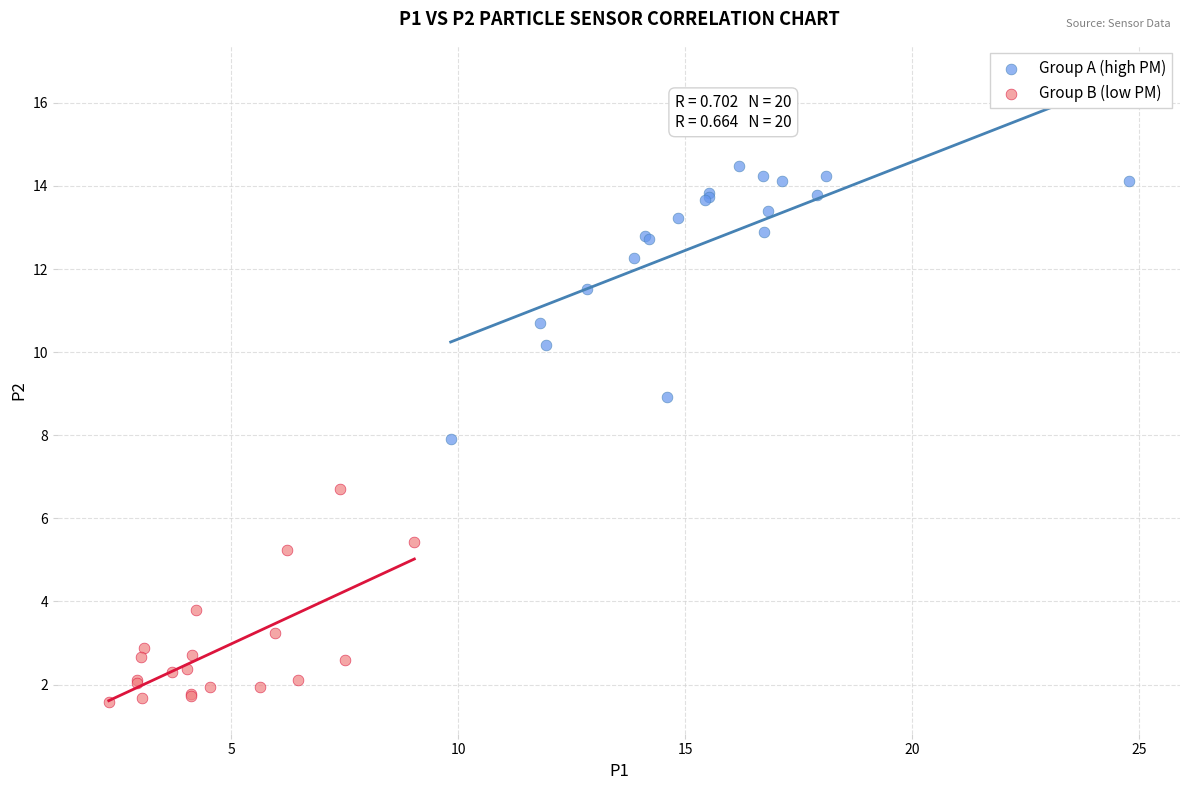

Which series reaches the maximum Y coordinate?

Group A (high PM)